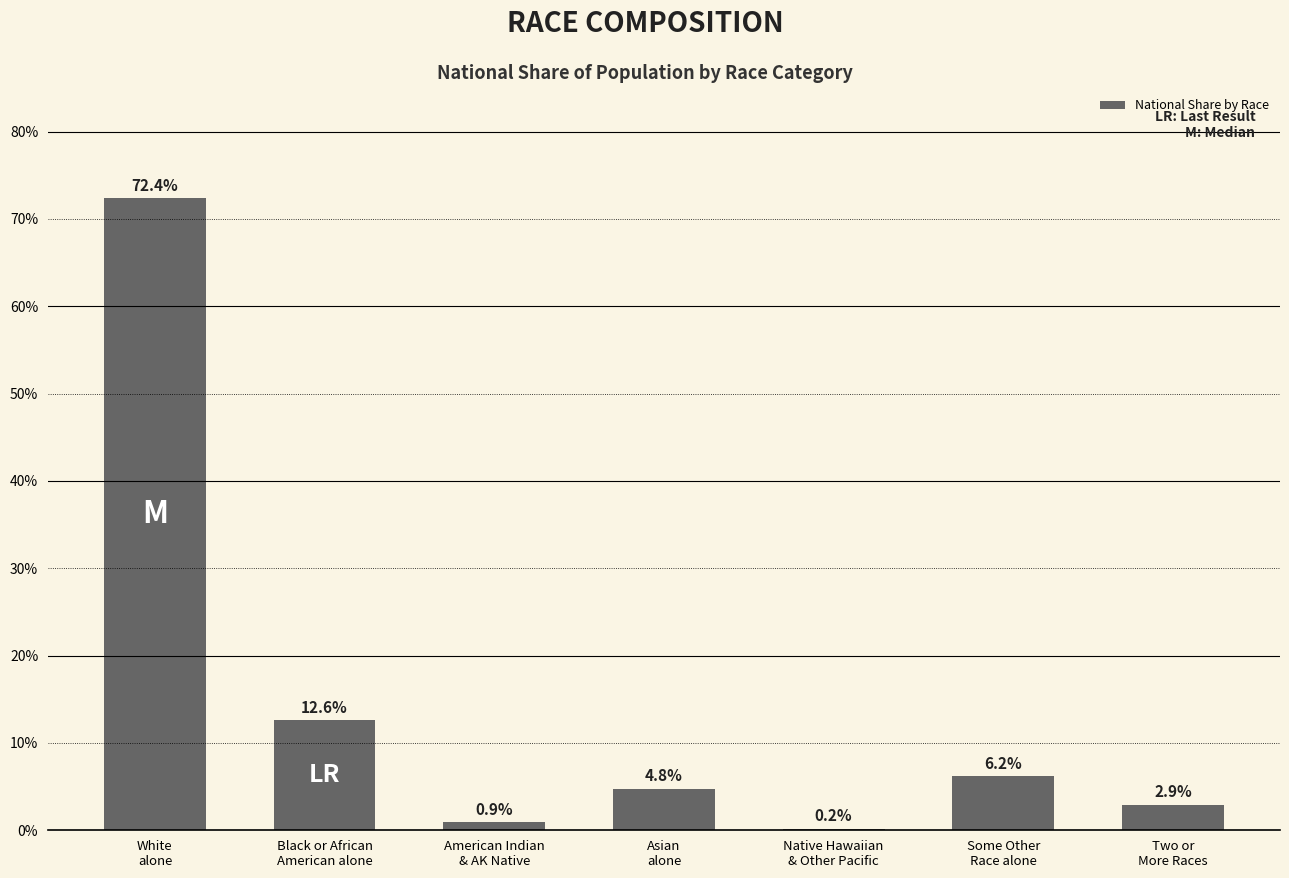

Which category has the highest value across all series?

White
alone